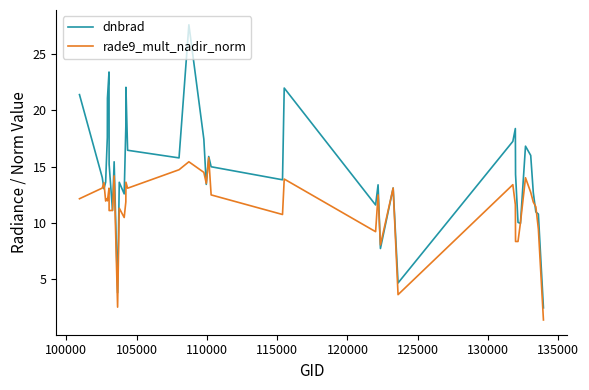

What are all the series names shown in the legend?

dnbrad, rade9_mult_nadir_norm